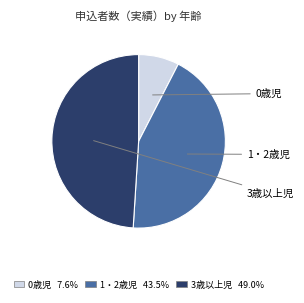

Is the sum of 1・2歳児 and 3歳以上児 greater than half?

Yes